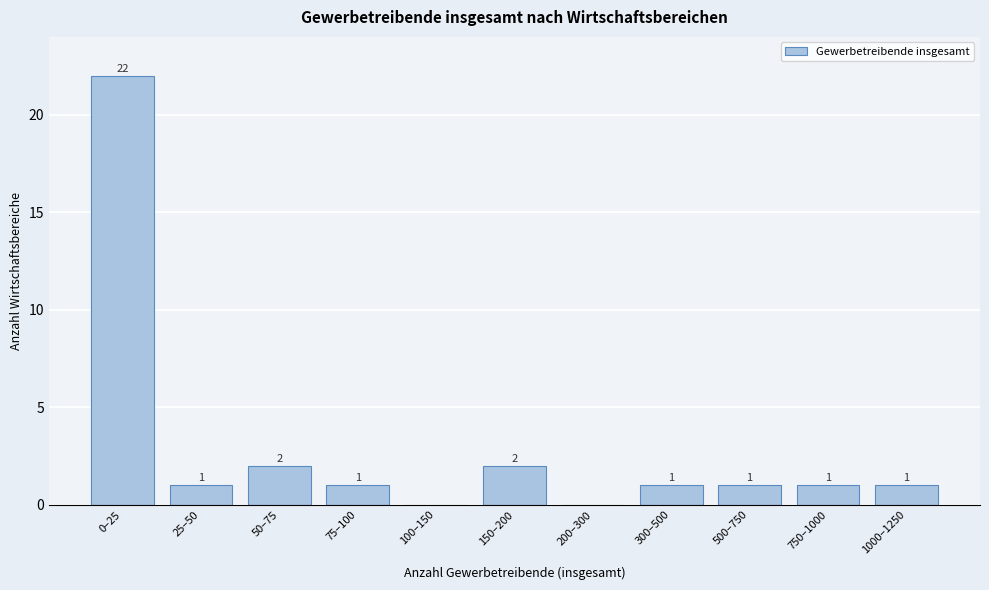

Reading left to right, extract all data points from this chart.

0–25=22	25–50=1	50–75=2	75–100=1	100–150=0	150–200=2	200–300=0	300–500=1	500–750=1	750–1000=1	1000–1250=1